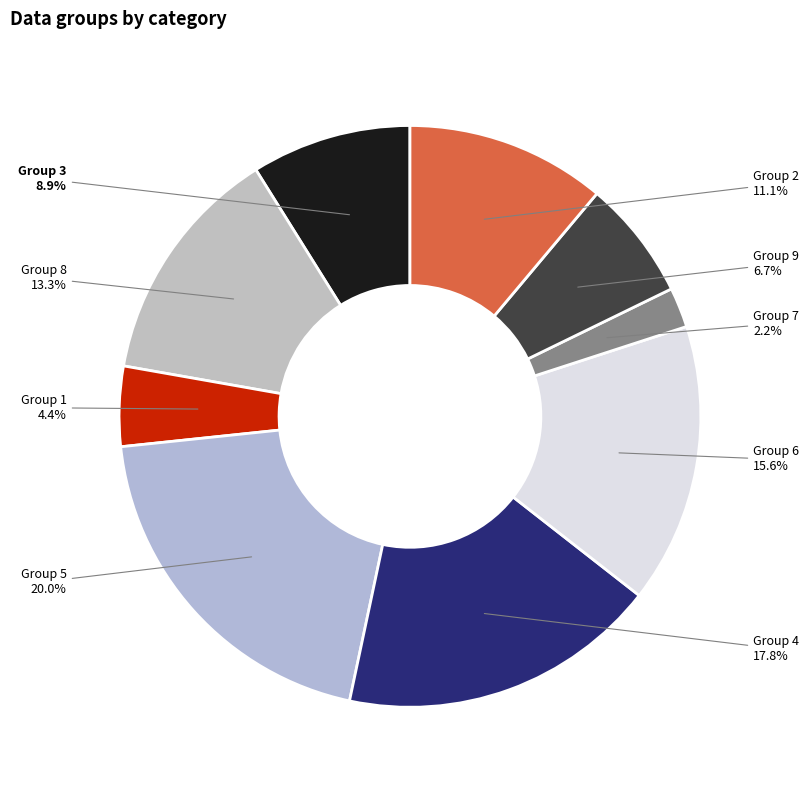

What portion of the pie excludes Group 4?

82.2%